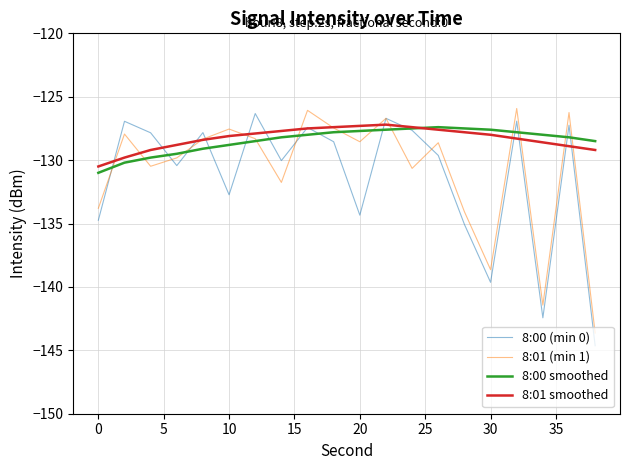

Which series has the largest range (max minus min)?

8:00 (min 0)